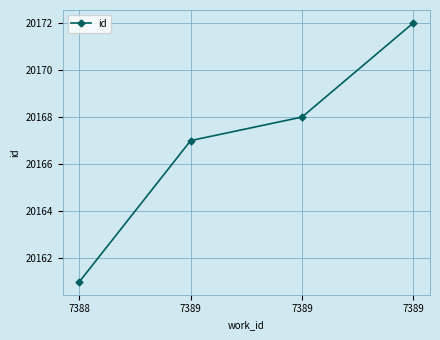

How many lines are shown in the chart?

1